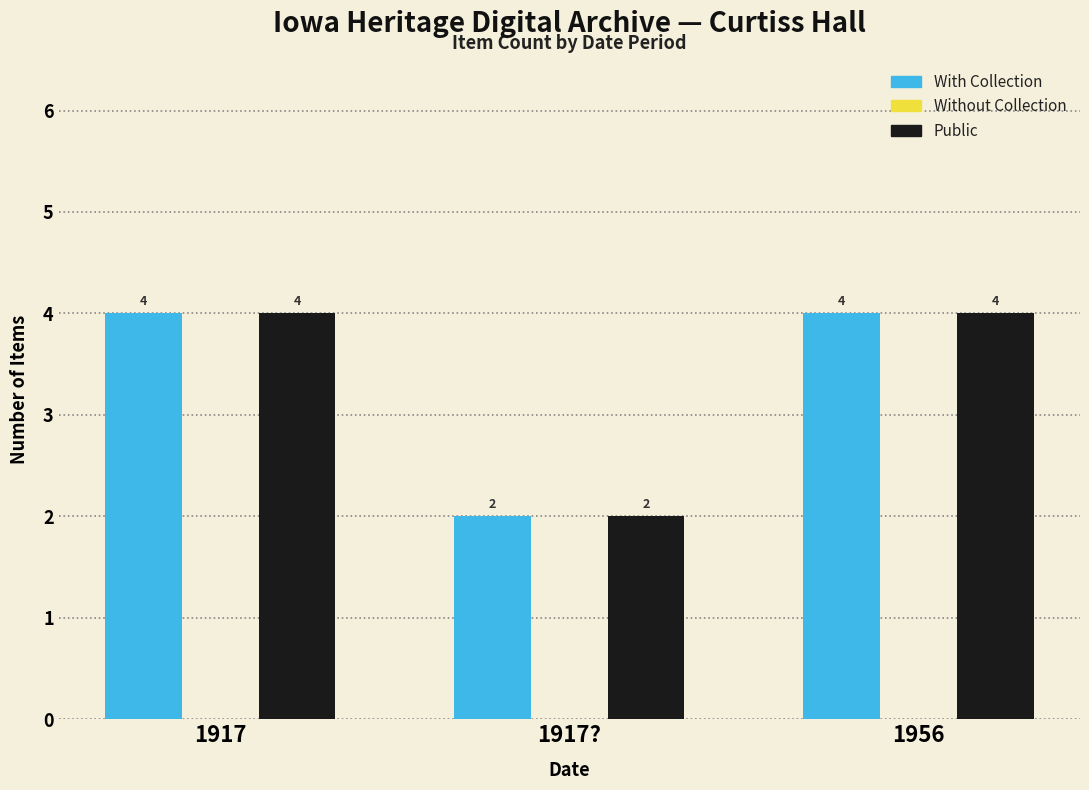

Is it true that Public equals 4 at 1917?

True